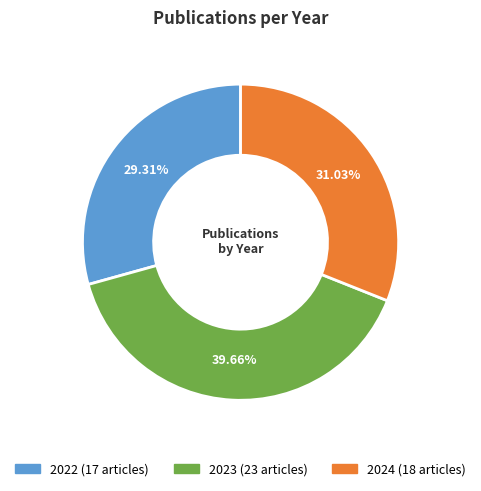

To the nearest percent, what is the average slice percentage?

33%